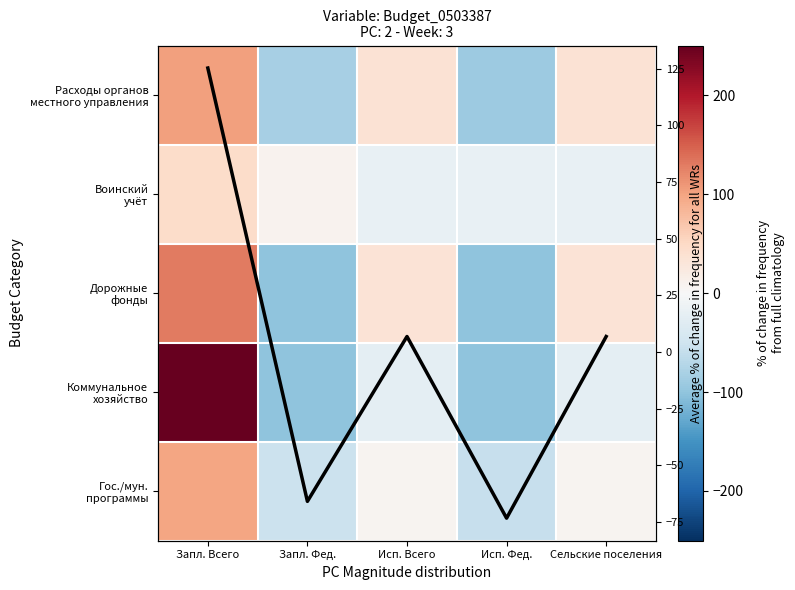

List the series in order of their peak value, highest first.

Коммунальное хозяйство, Дорожные фонды, Расходы органов местного управления, Гос./мун. программы, Воинский учёт, Average % change